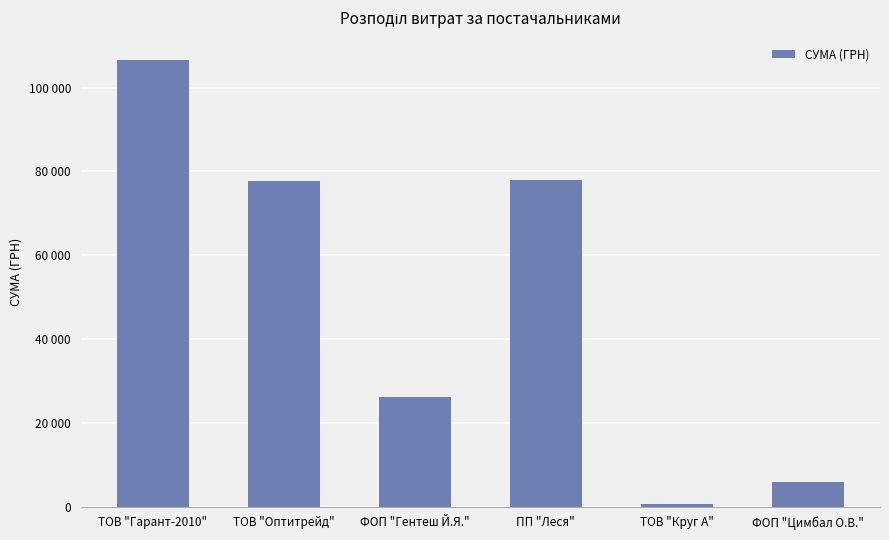

Between ТОВ "Гарант-2010" and ТОВ "Круг А", which is larger?

ТОВ "Гарант-2010"